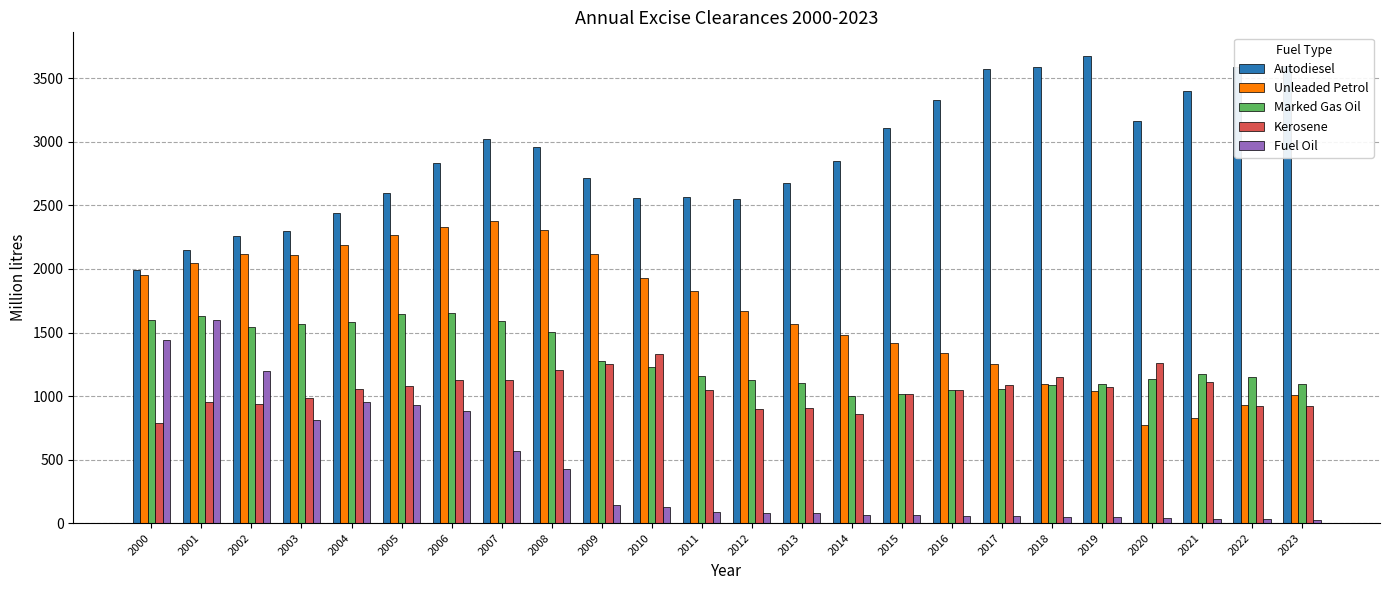

Is the value of Unleaded Petrol at 2005 greater than the value of Kerosene at 2019?

Yes